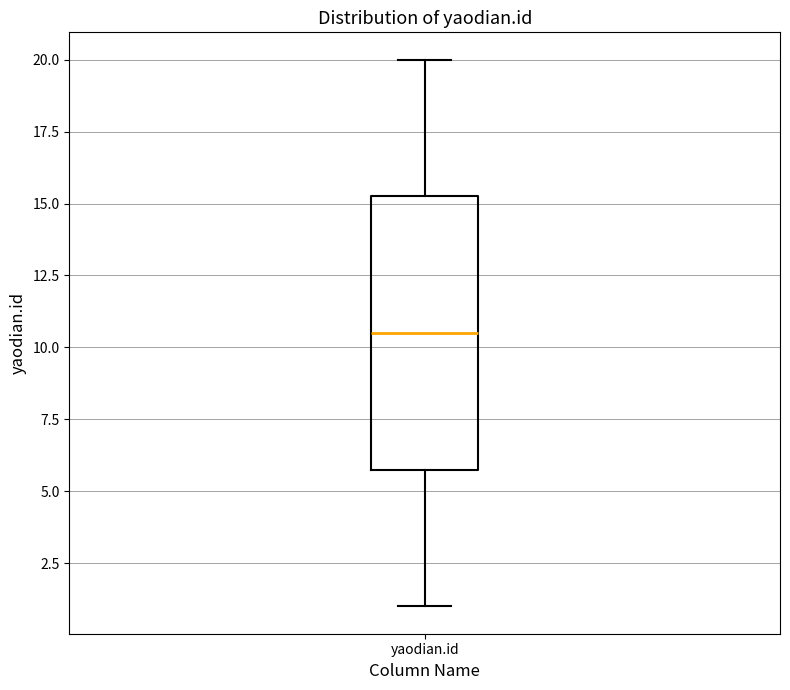

Transcribe this box plot: give where the median line is, the range the box spans, and where the two whiskers end, as read against the y-axis. The values are not printed on the chart, so give them approximately, as read against the axis.

median 10.5, box 6.0 to 15.5, whiskers 1.0 to 20.0